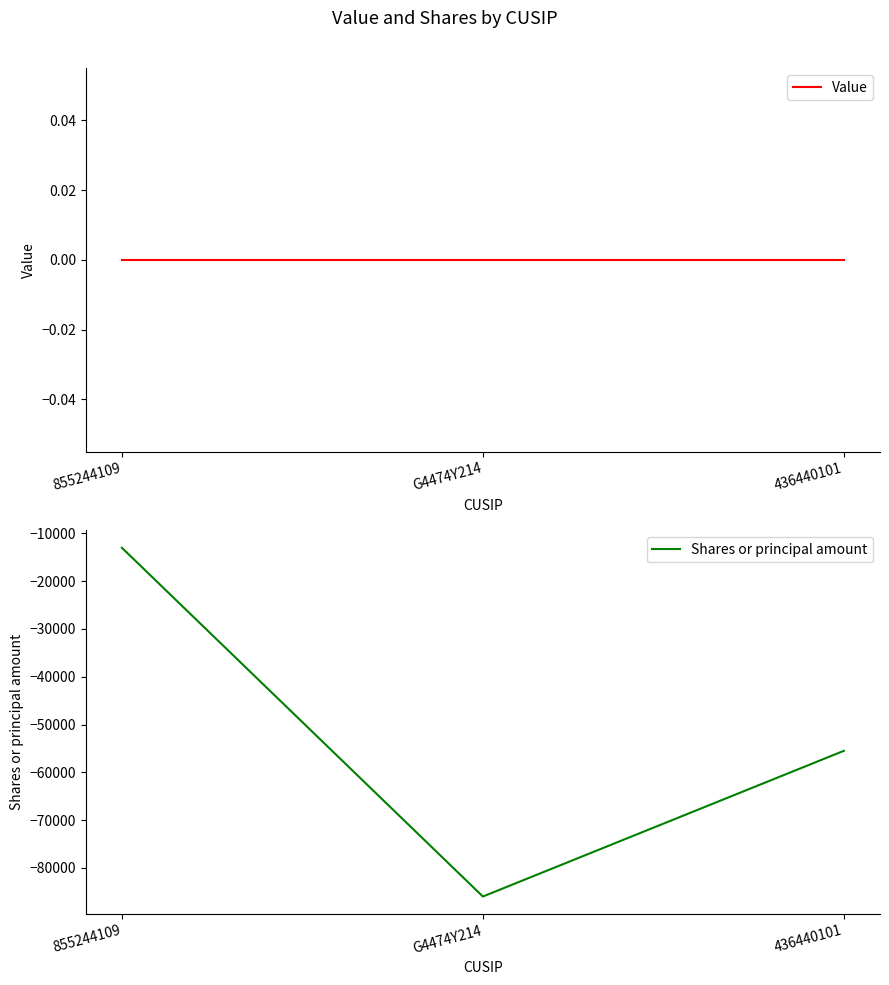

The value of Value at 855244109 is 0. True or false?

True